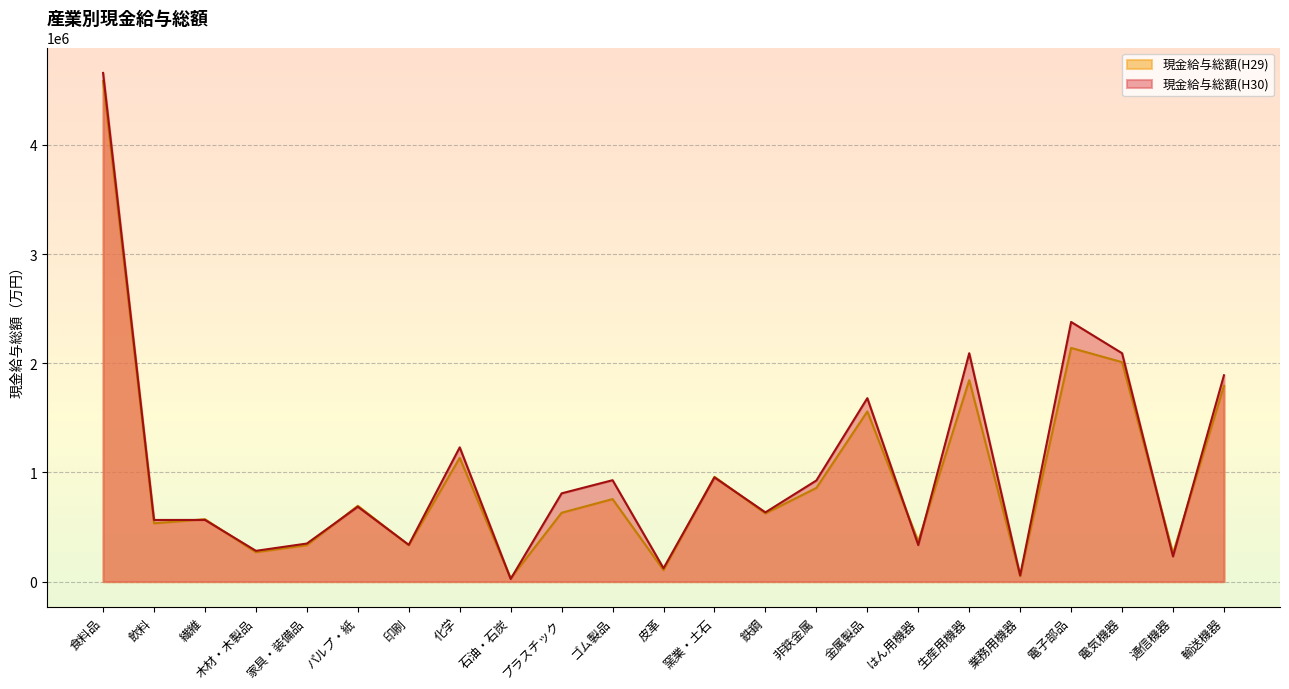

What is the value of the 現金給与総額(H29) point at the 10th from the left?

630639